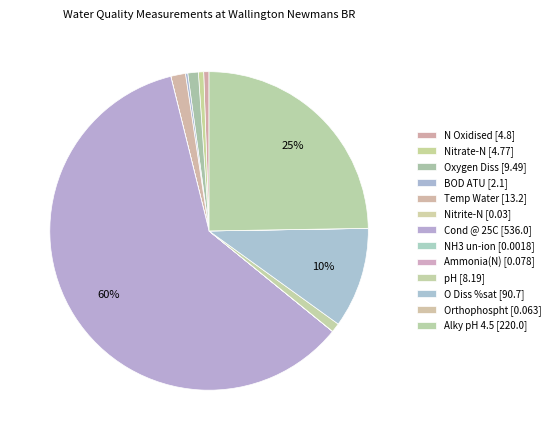

What is the ratio of the value at Cond @ 25C to the value at O Diss %sat?

5.9